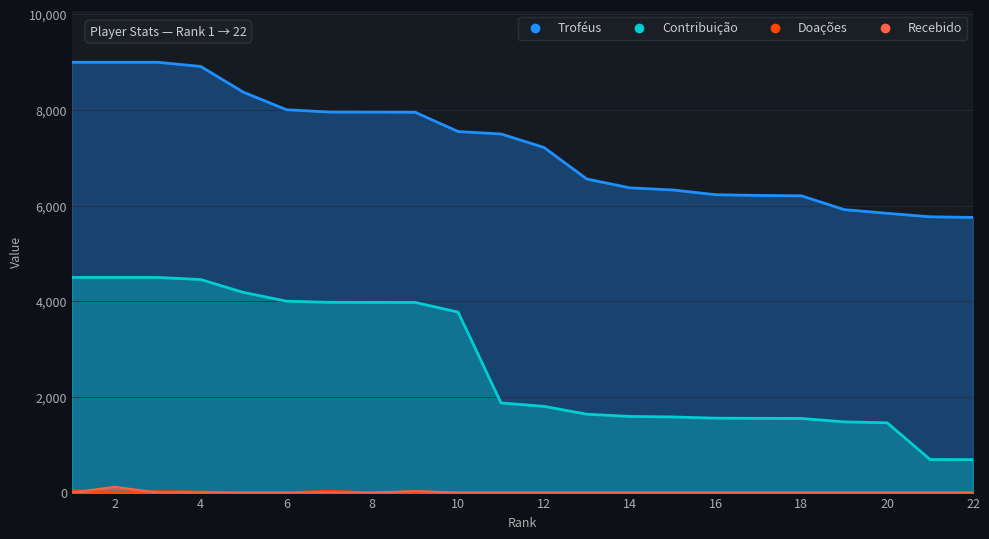

The Contribuição series shows 2596 at 18. True or false?

False